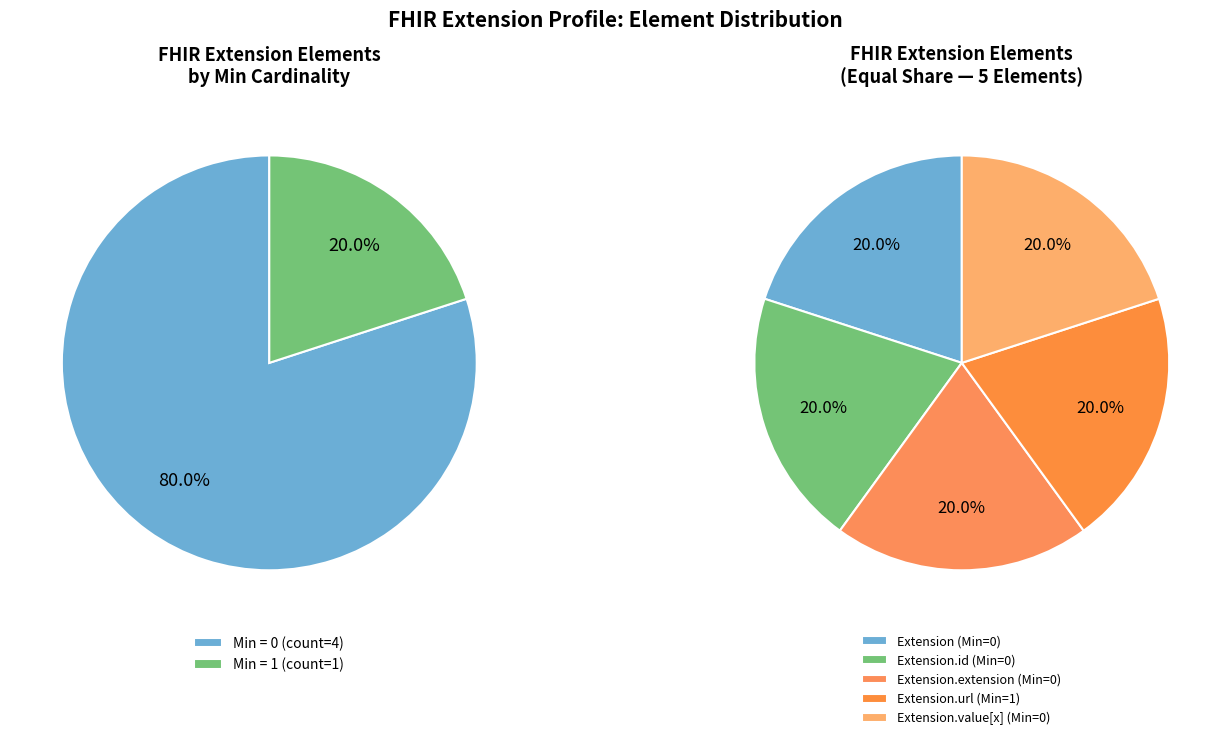

Rank the series by their maximum value, from lowest to highest.

Extension.id, Extension.extension, Extension, Extension.url, Extension.value[x]